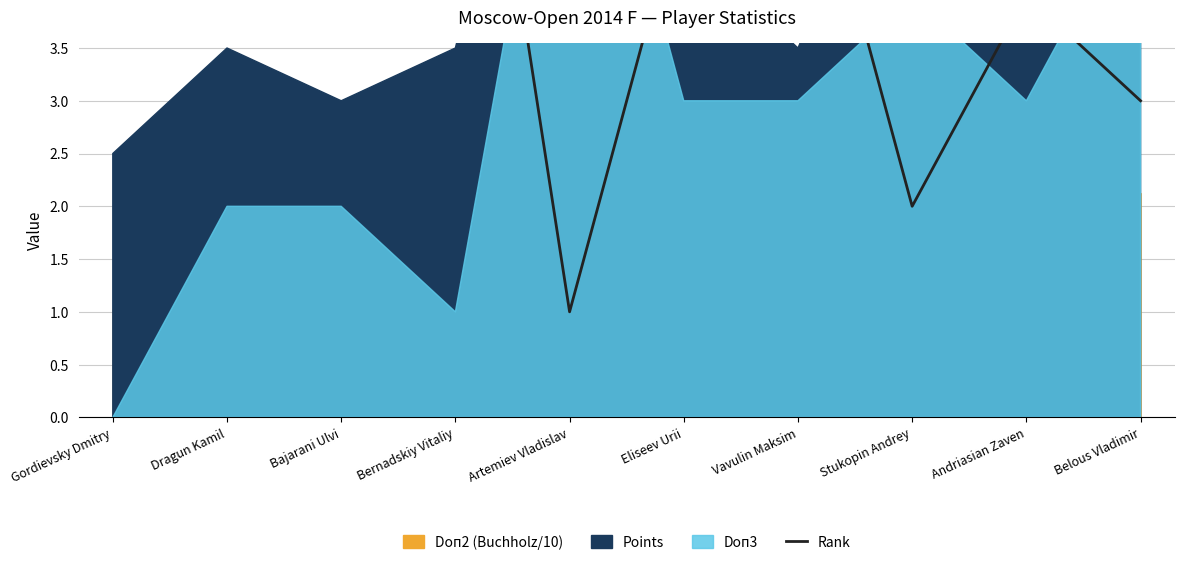

List the labels in order of value, largest first.

Gordievsky Dmitry, Bajarani Ulvi, Bernadskiy Vitaliy, Dragun Kamil, Vavulin Maksim, Eliseev Urii, Andriasian Zaven, Belous Vladimir, Stukopin Andrey, Artemiev Vladislav